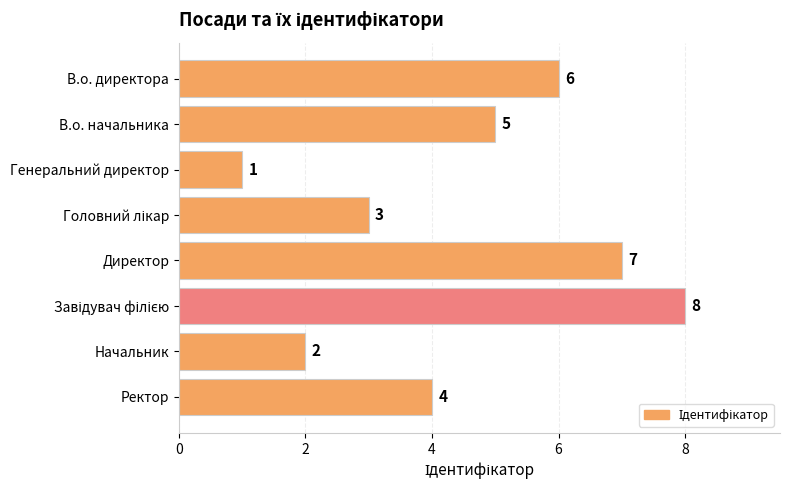

Reading bottom to top, transcribe all the data shown in this chart.

4	2	8	7	3	1	5	6